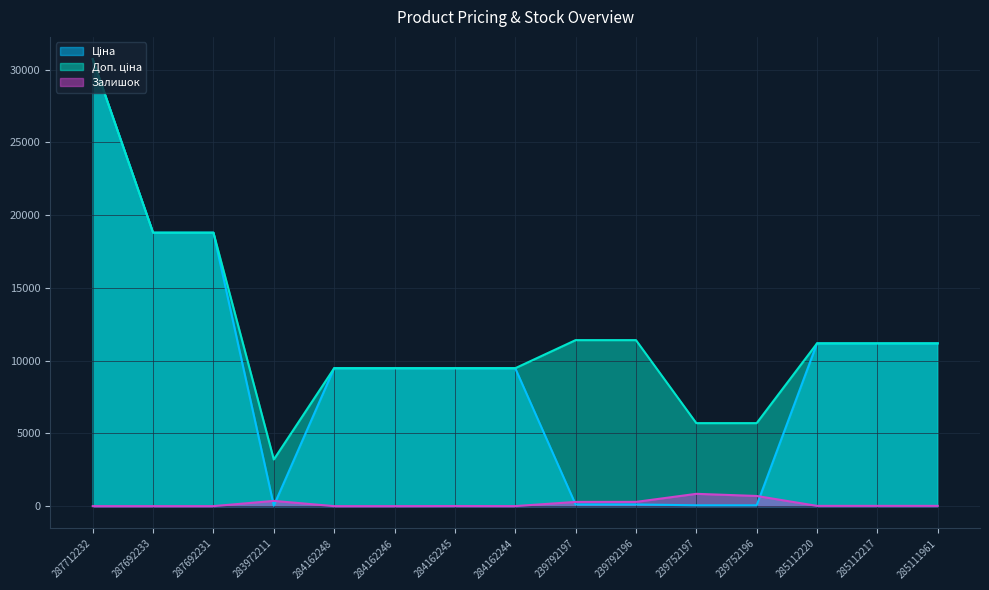

How many data points does each series have?

15